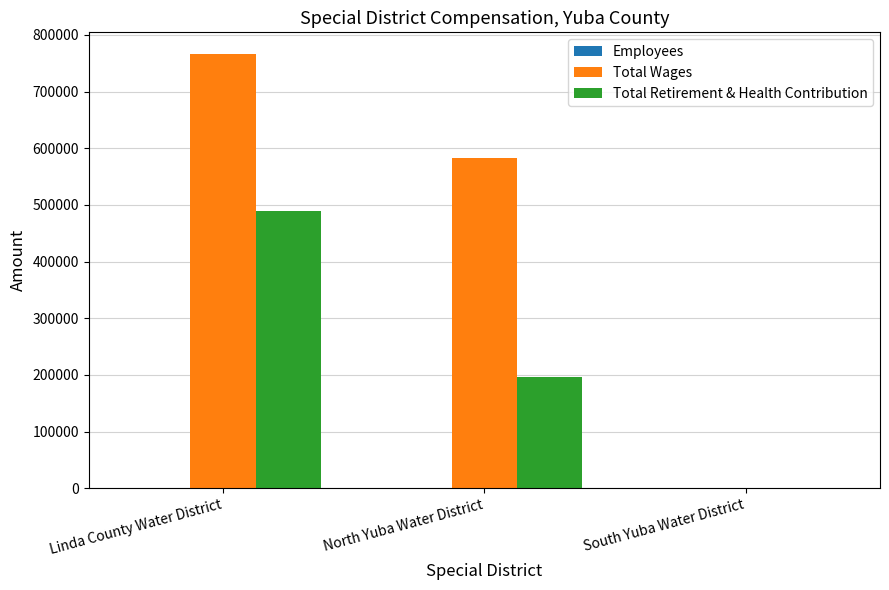

Where is Total Wages nearest to the value 383044?

North Yuba Water District